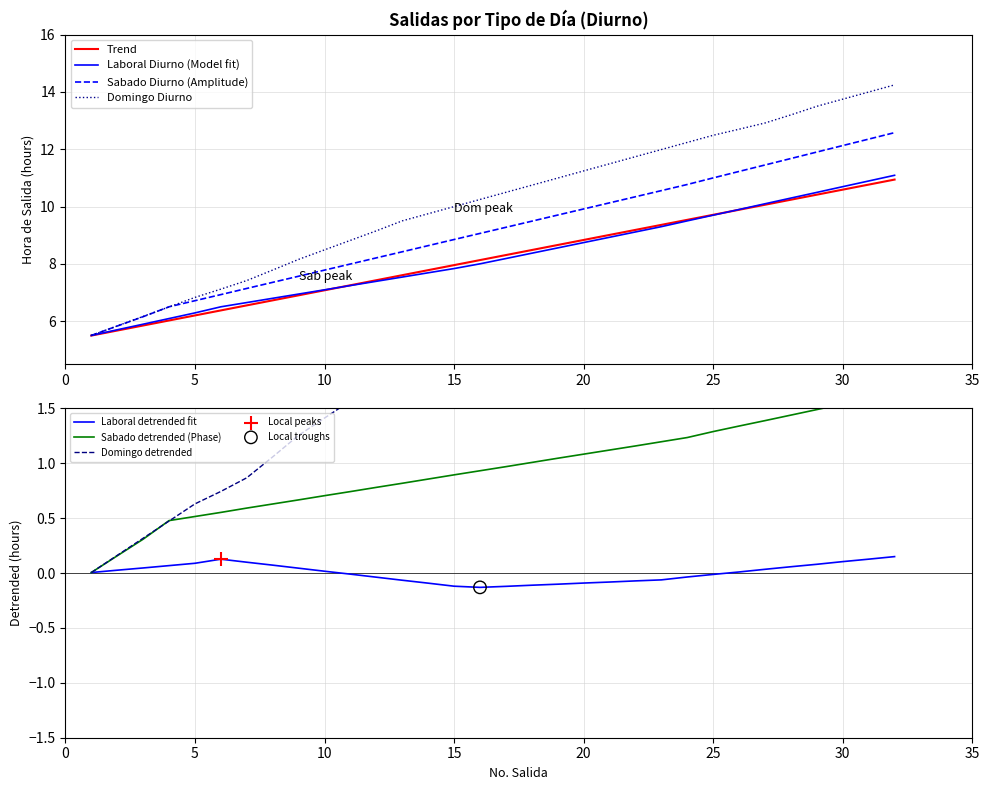

At how many categories does at least one series exceed 8?

24